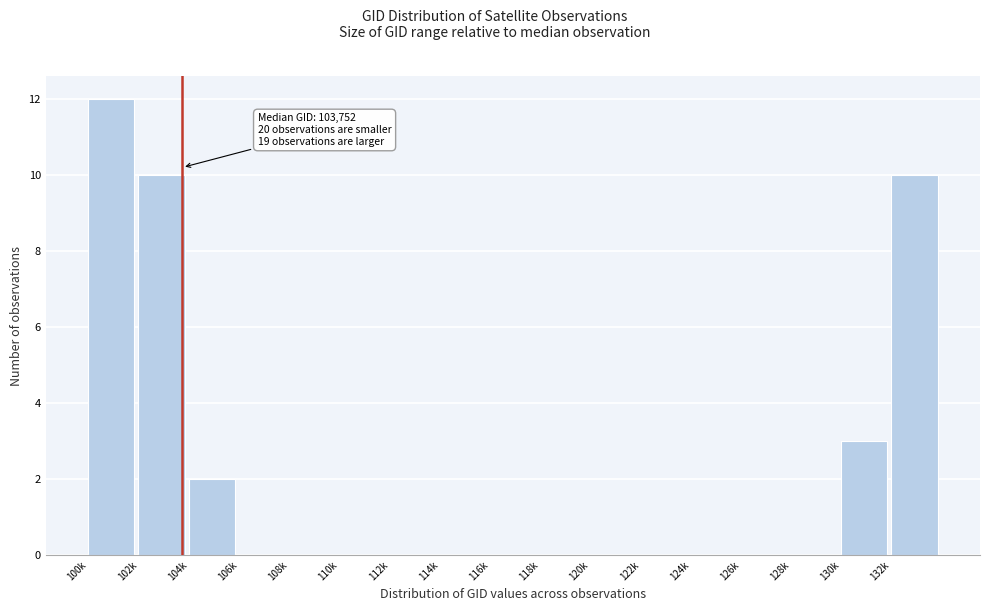

Reading left to right, what are all the values shown in this chart?

100k=12	102k=10	104k=2	106k=0	108k=0	110k=0	112k=0	114k=0	116k=0	118k=0	120k=0	122k=0	124k=0	126k=0	128k=0	130k=3	132k=10